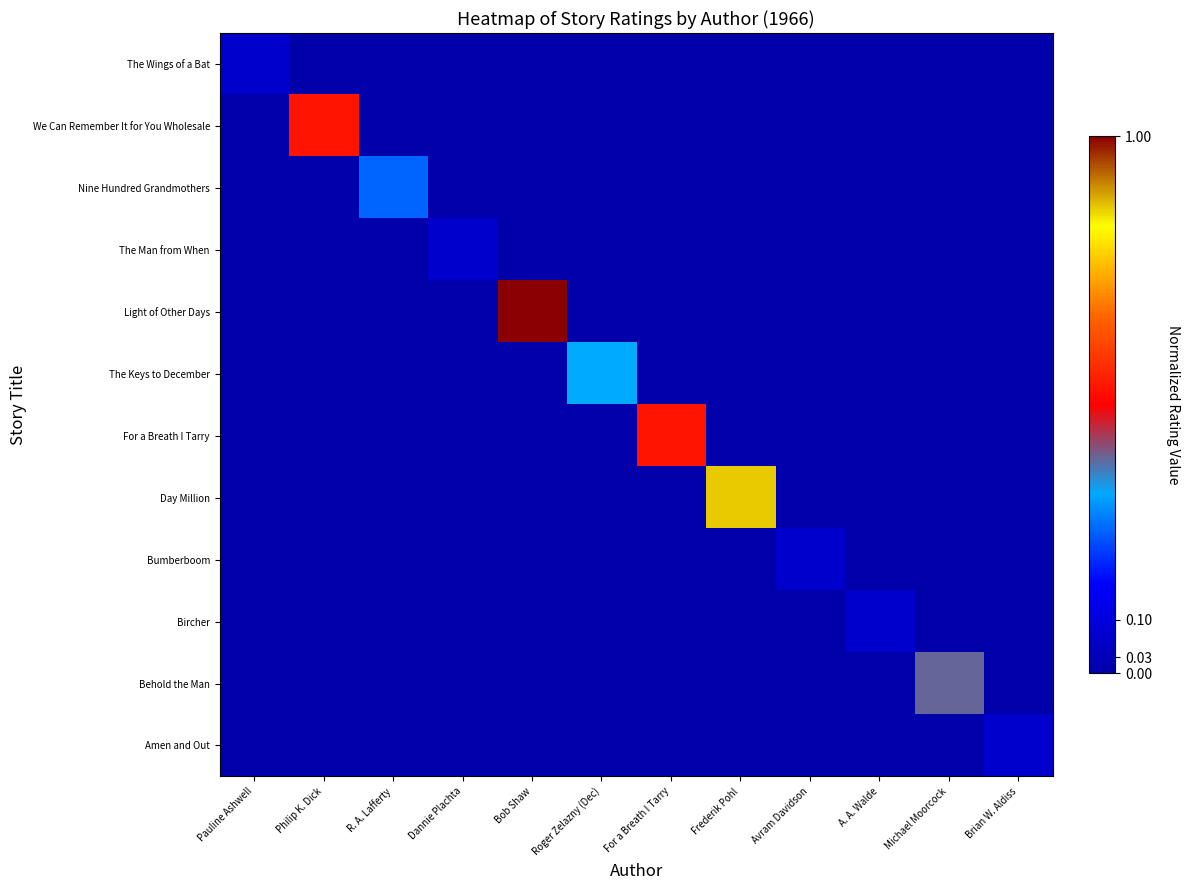

Which series has the widest spread of values?

Light of Other Days